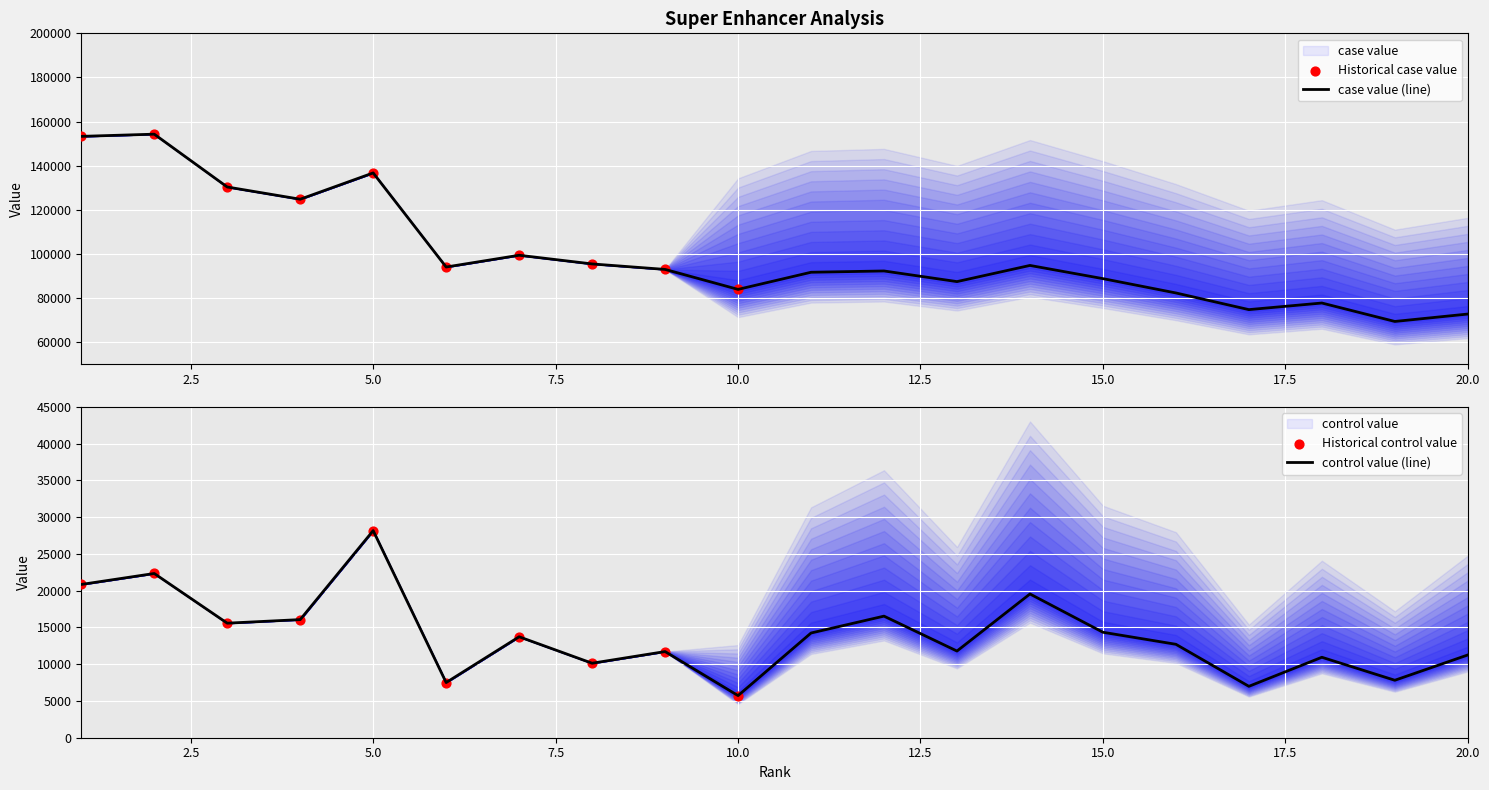

Which series has the largest Y range (max minus min)?

case value